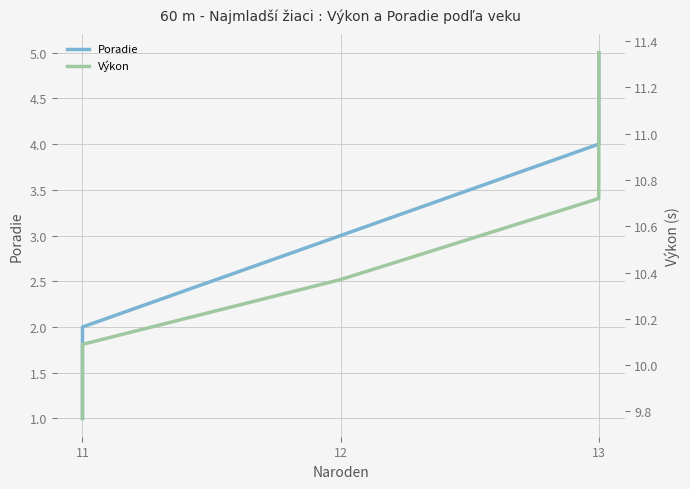

True or false: Výkon has a value of 11.3 at 13.

True